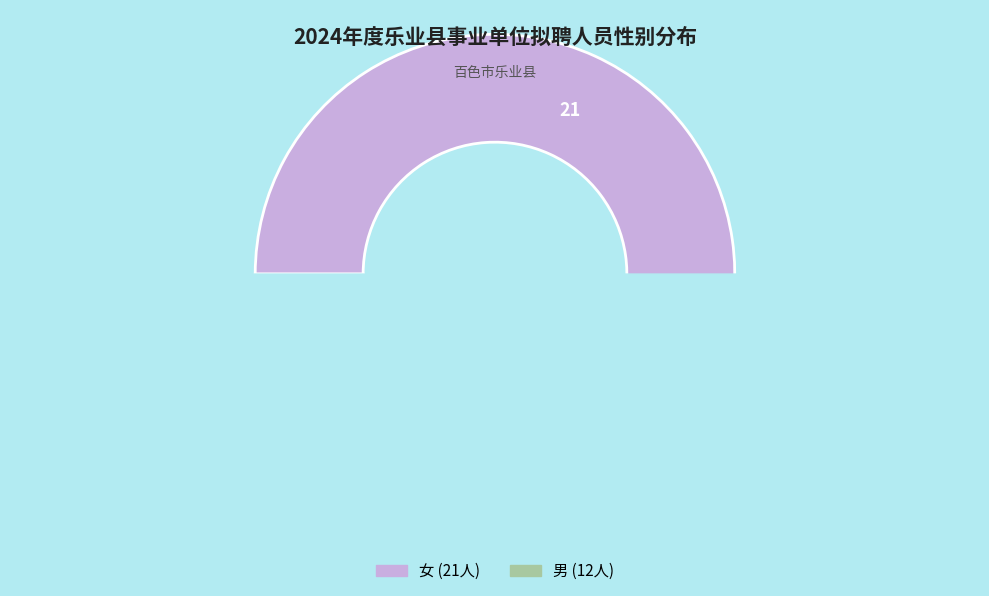

What percentage is the 女 slice, to the nearest percent?

64%